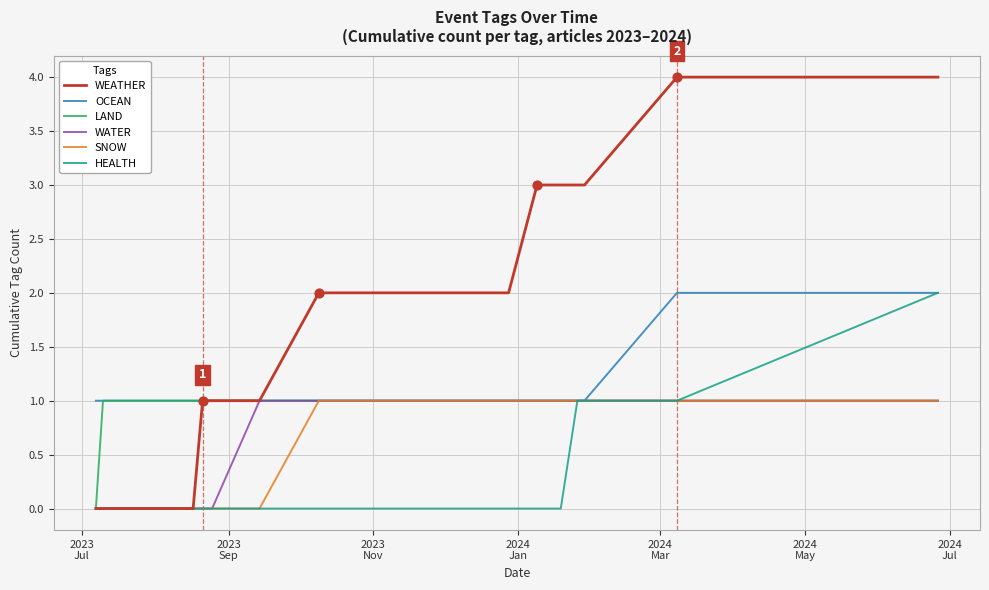

What are all the series names shown in the legend?

WEATHER, OCEAN, LAND, WATER, SNOW, HEALTH